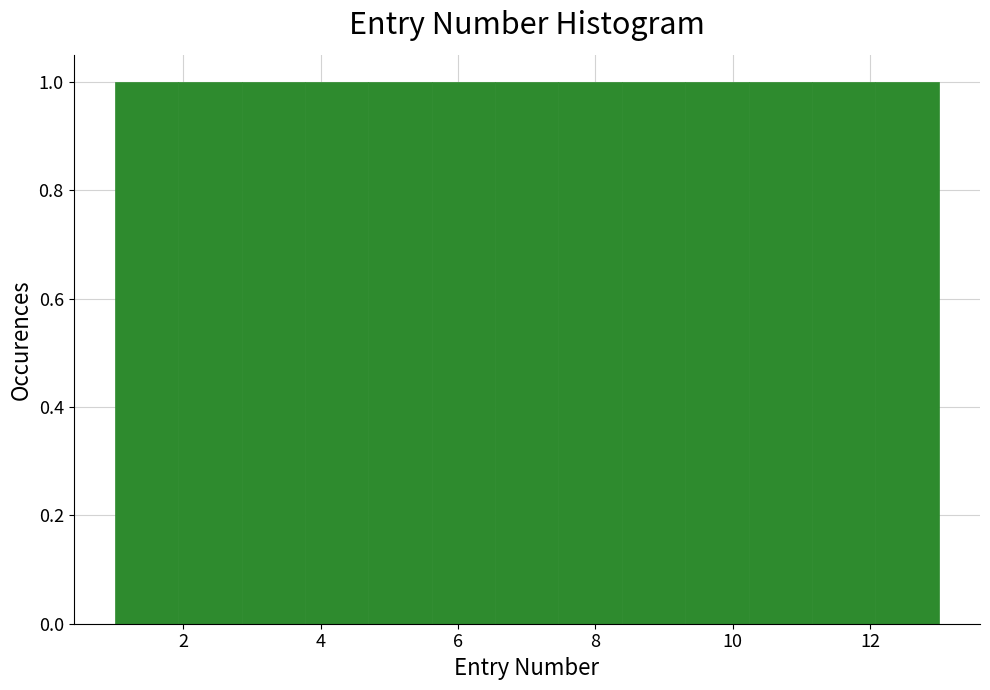

How tall is the bar that spans 7.4 to 8.4 on the x-axis? Neither the bar edges nor the heights are printed on the chart, so give them approximately, as read against the axes.

1